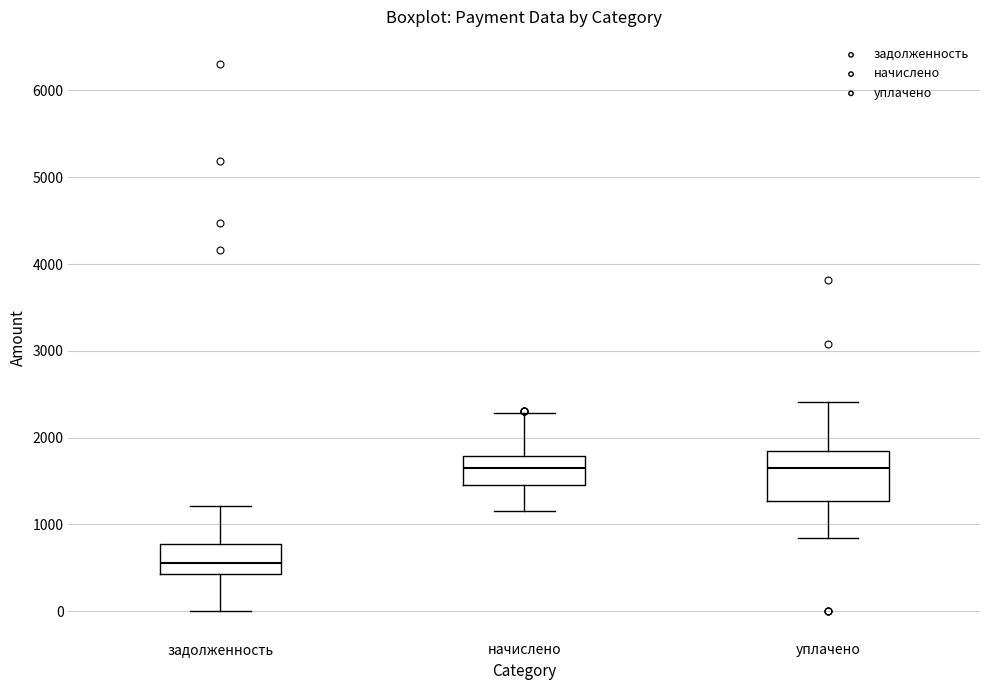

Reading left to right, transcribe this box plot: for each box, give where its median line is, the range the box spans, and where its two whiskers end, as read against the y-axis. The values are not printed on the chart, so give them approximately, as read against the axis.

задолженность: median 600, box 400 to 800, whiskers 0 to 1200
начислено: median 1700, box 1500 to 1800, whiskers 1200 to 2300
уплачено: median 1600, box 1300 to 1800, whiskers 800 to 2400